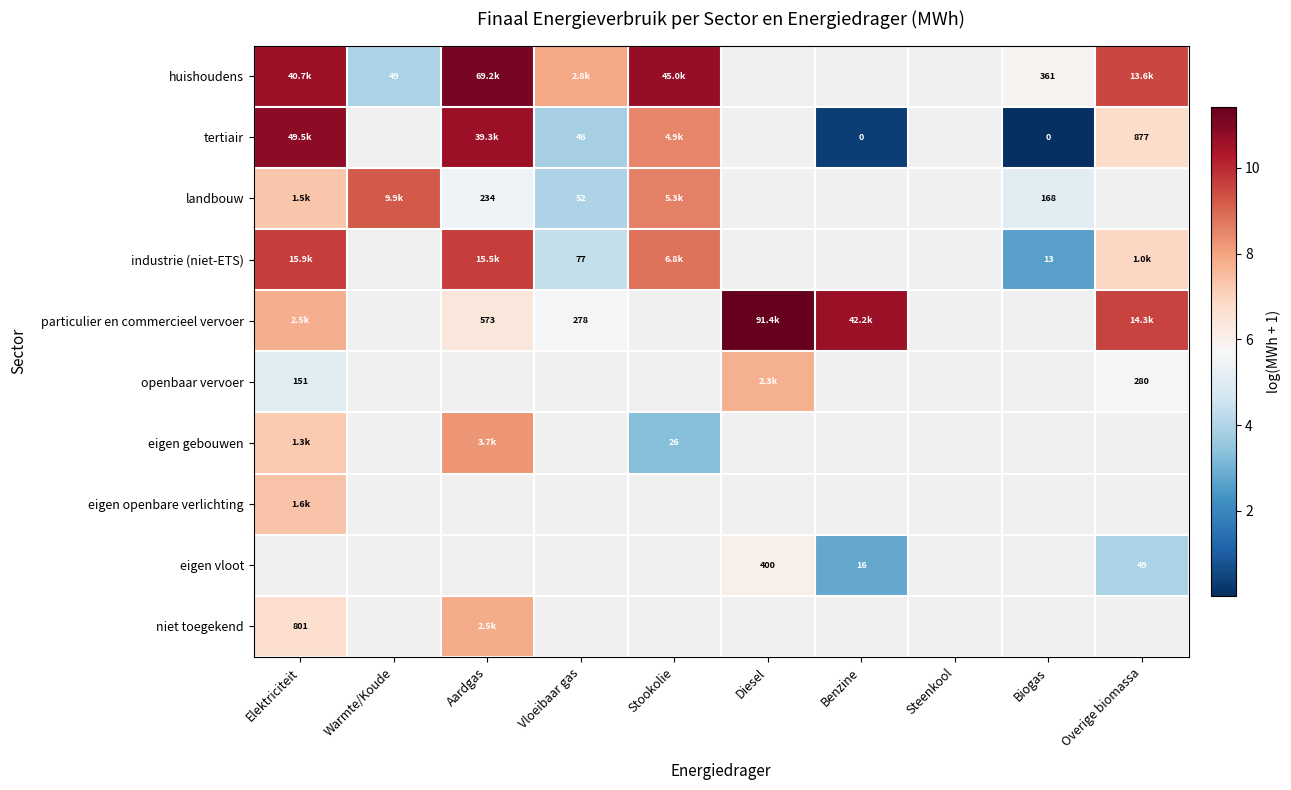

The particulier en commercieel vervoer series shows 11.3 at Aardgas. True or false?

False